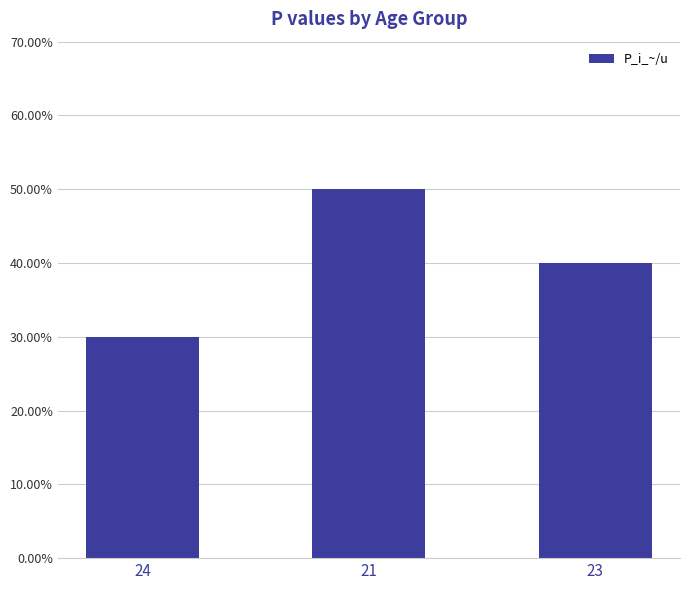

What value does the data have at 24?

0.3